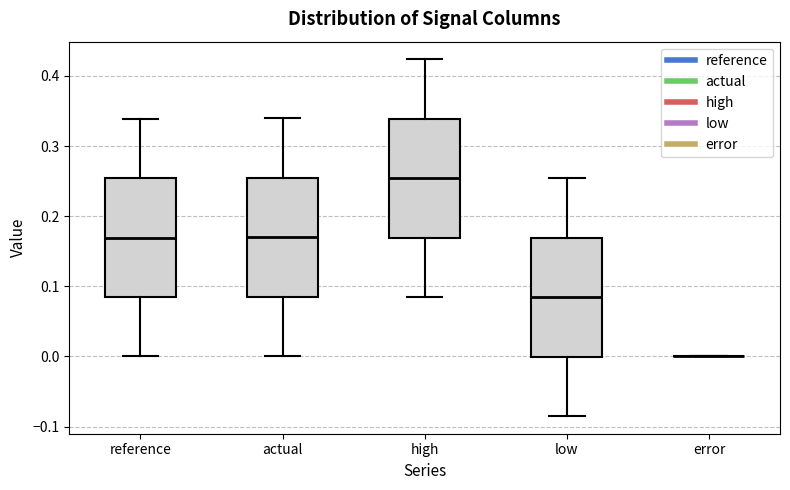

Where is the lower edge of the box for high on the y-axis? The values are not printed on the chart, so give them approximately, as read against the axis.

0.17